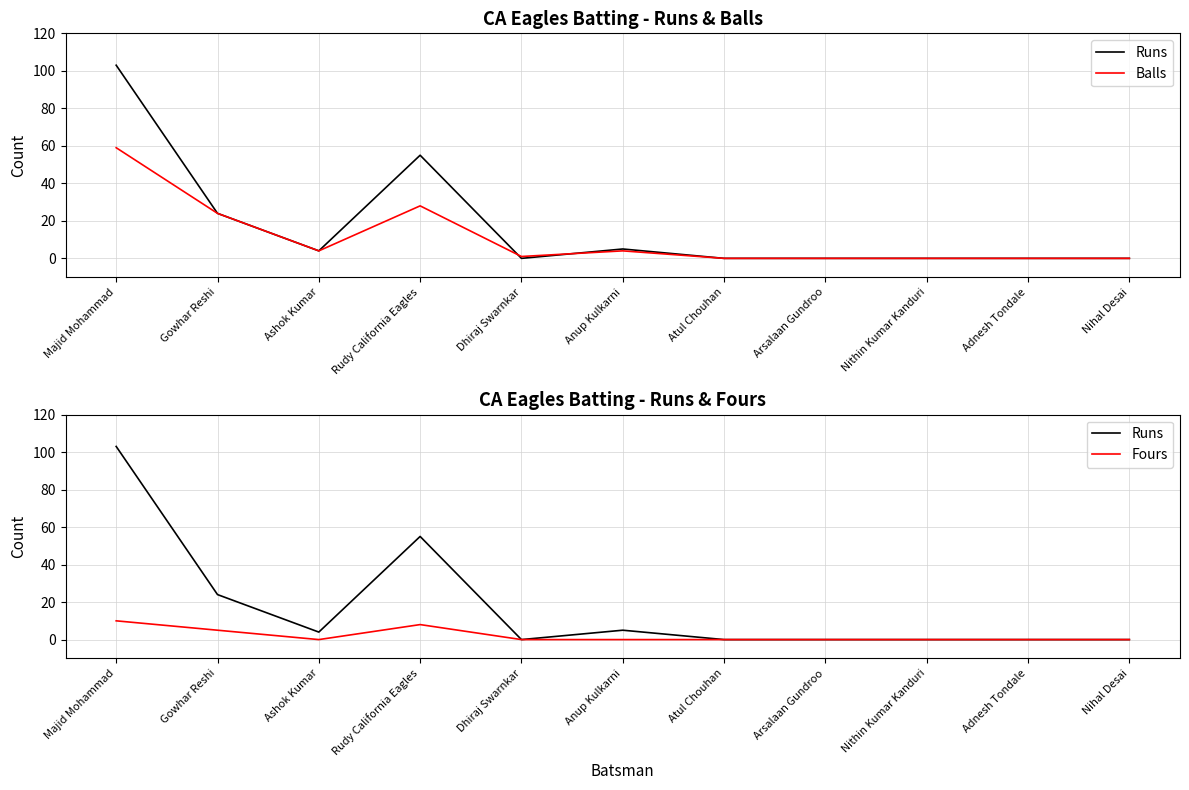

What is the sum of the Runs values at Nihal Desai and Anup Kulkarni?

5